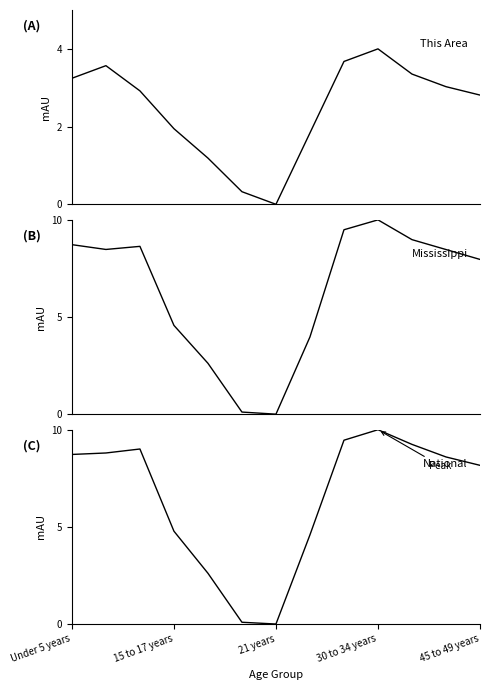

What is the difference between the maximum and minimum values in the This Area series?

4.0